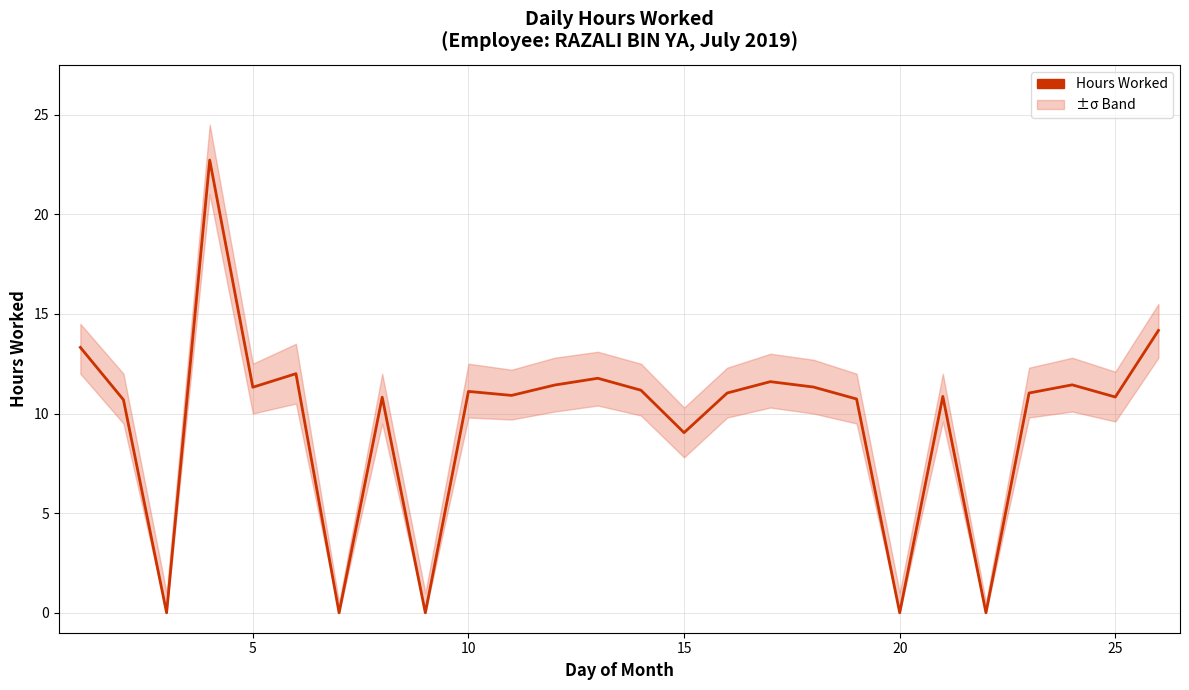

Count the number of values greater than 11.

14